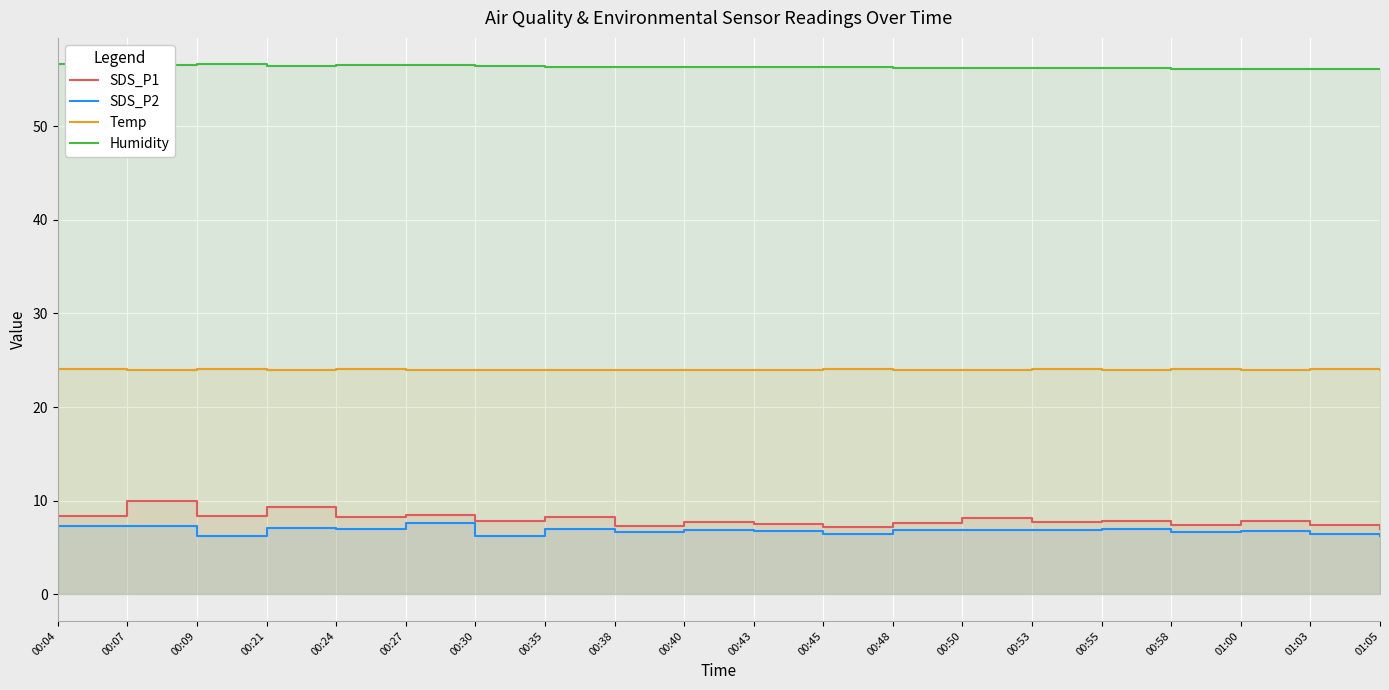

What is the spread (max minus min) of values at 00:24?

49.5